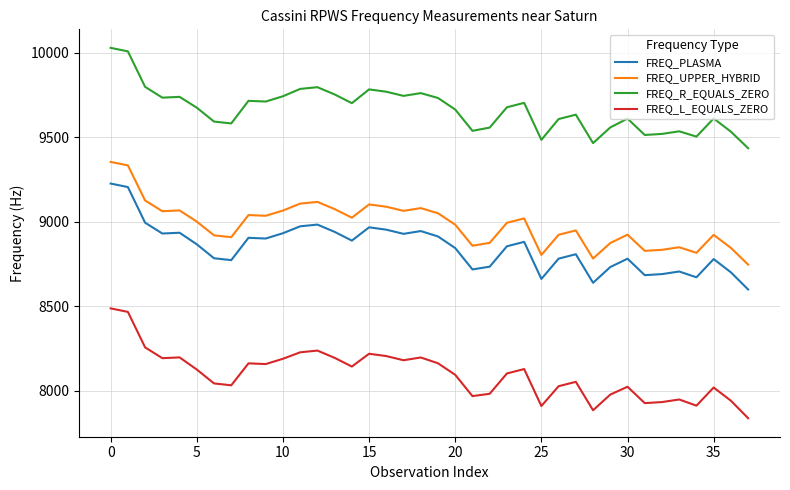

What is the highest value of the FREQ_L_EQUALS_ZERO series?

8486.8